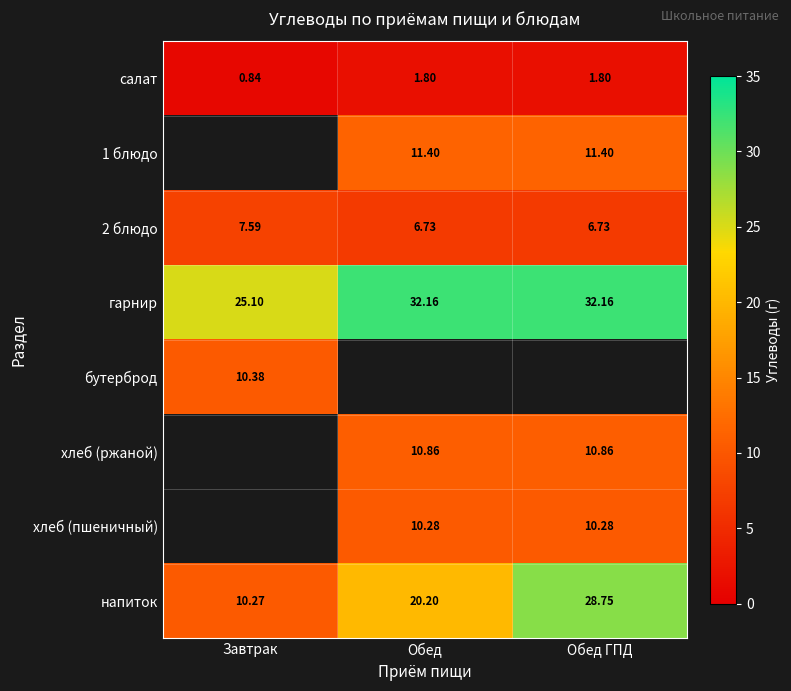

Count the 2 блюдо values in the range 6 to 7.

2